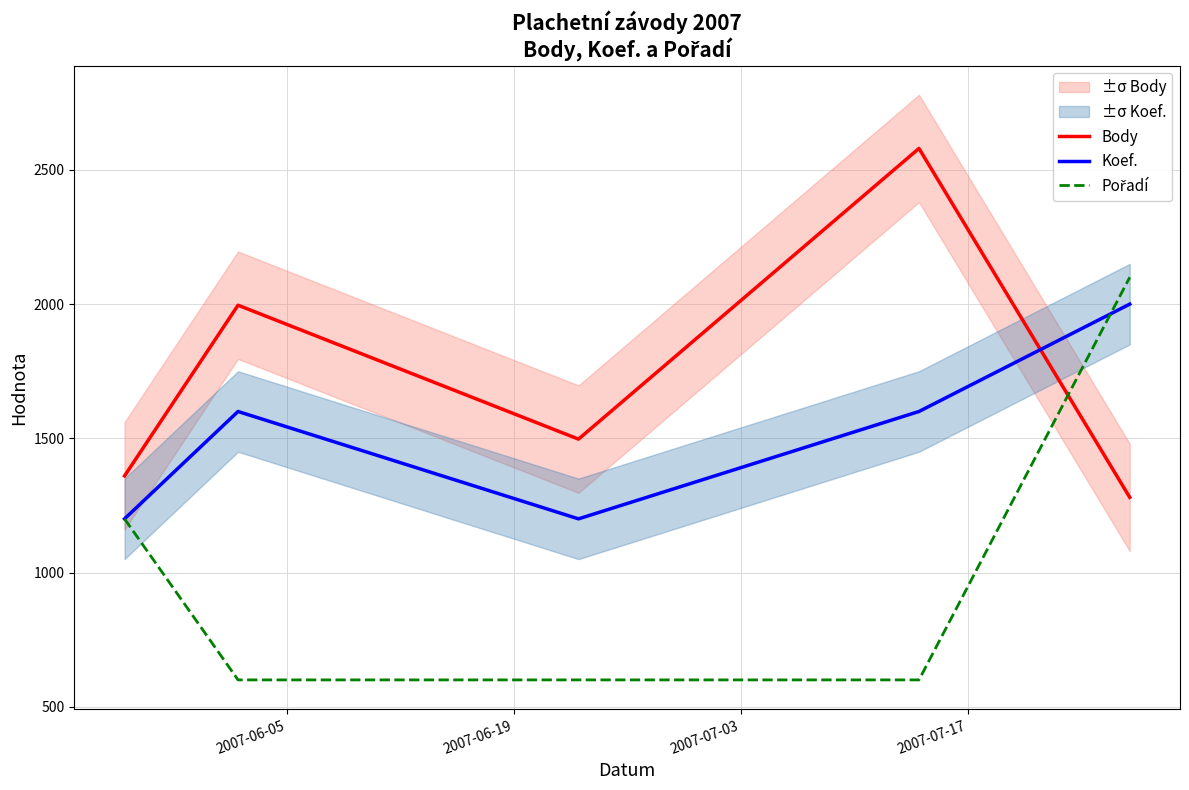

What is the sum of all Koef. values?

7600